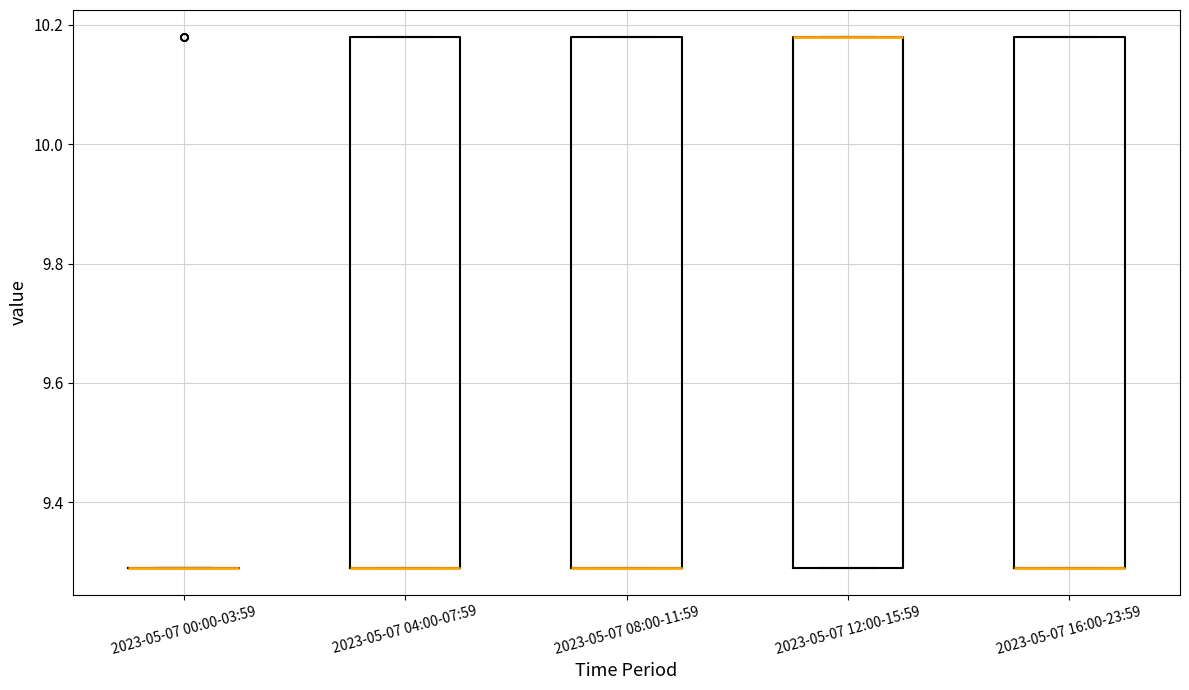

Reading left to right, transcribe this box plot: for each box, give where its median line is, the range the box spans, and where its two whiskers end, as read against the y-axis. The values are not printed on the chart, so give them approximately, as read against the axis.

2023-05-07 00:00-03:59: box collapsed to a line at 9.30, whiskers 9.30 to 9.30
2023-05-07 04:00-07:59: median 9.30 (drawn on the box's lower edge), box 9.30 to 10.18, whiskers 9.30 to 10.18
2023-05-07 08:00-11:59: median 9.30 (drawn on the box's lower edge), box 9.30 to 10.18, whiskers 9.30 to 10.18
2023-05-07 12:00-15:59: median 10.18 (drawn on the box's upper edge), box 9.30 to 10.18, whiskers 9.30 to 10.18
2023-05-07 16:00-23:59: median 9.30 (drawn on the box's lower edge), box 9.30 to 10.18, whiskers 9.30 to 10.18